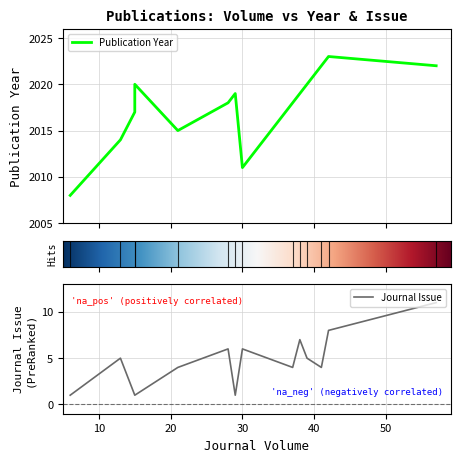

How many lines are shown in the chart?

2